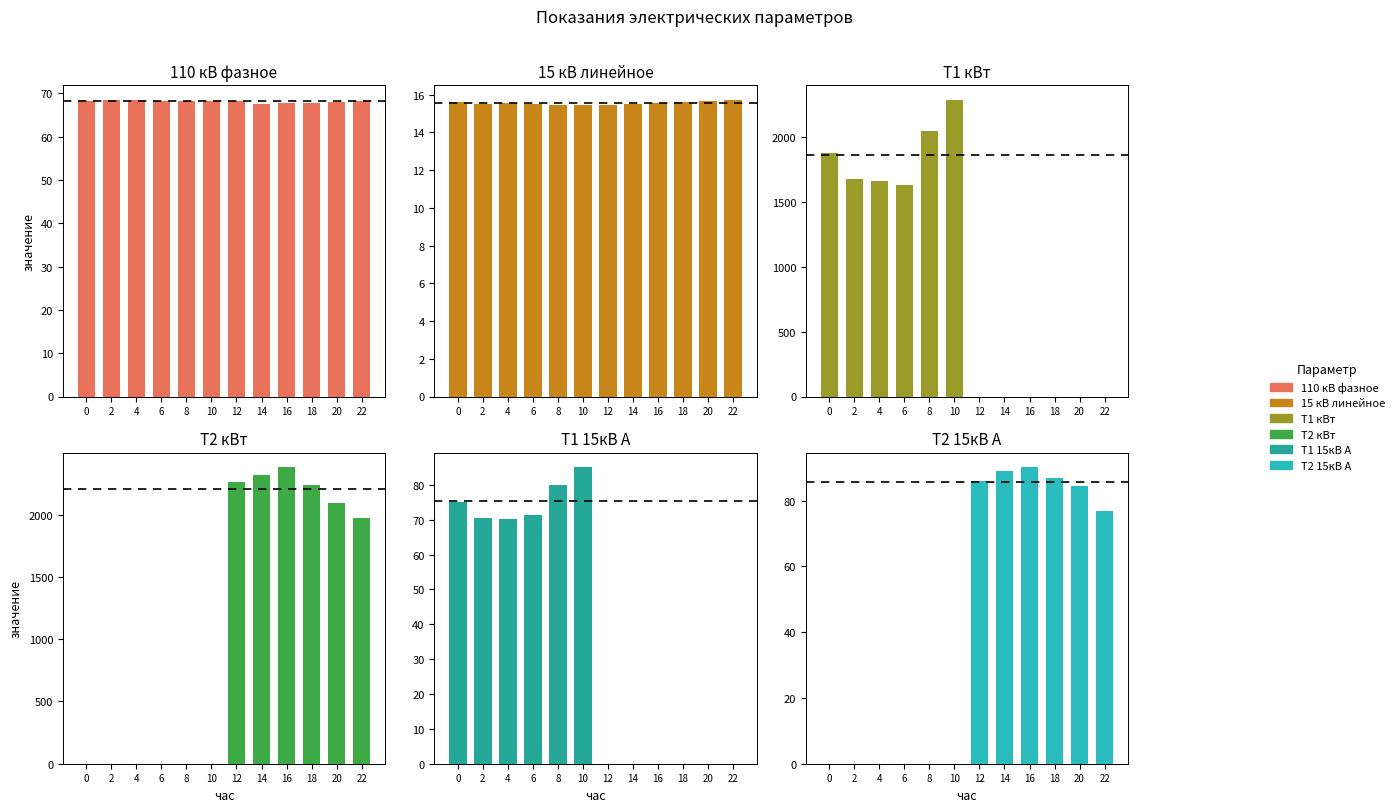

Which series has the widest spread of values?

Т2 кВт